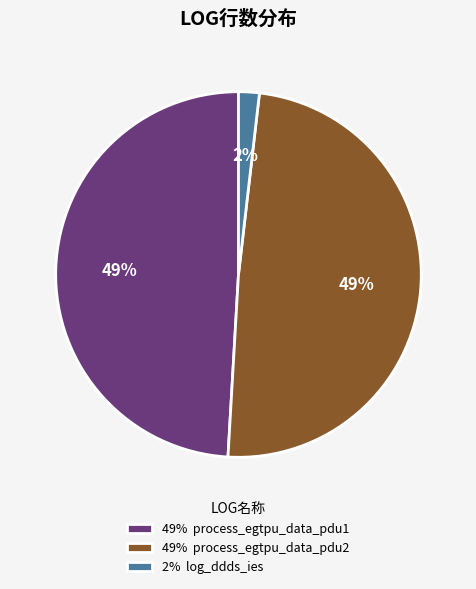

Is the sum of 2% log_ddds_ies and 49% process_egtpu_data_pdu2 greater than half?

Yes